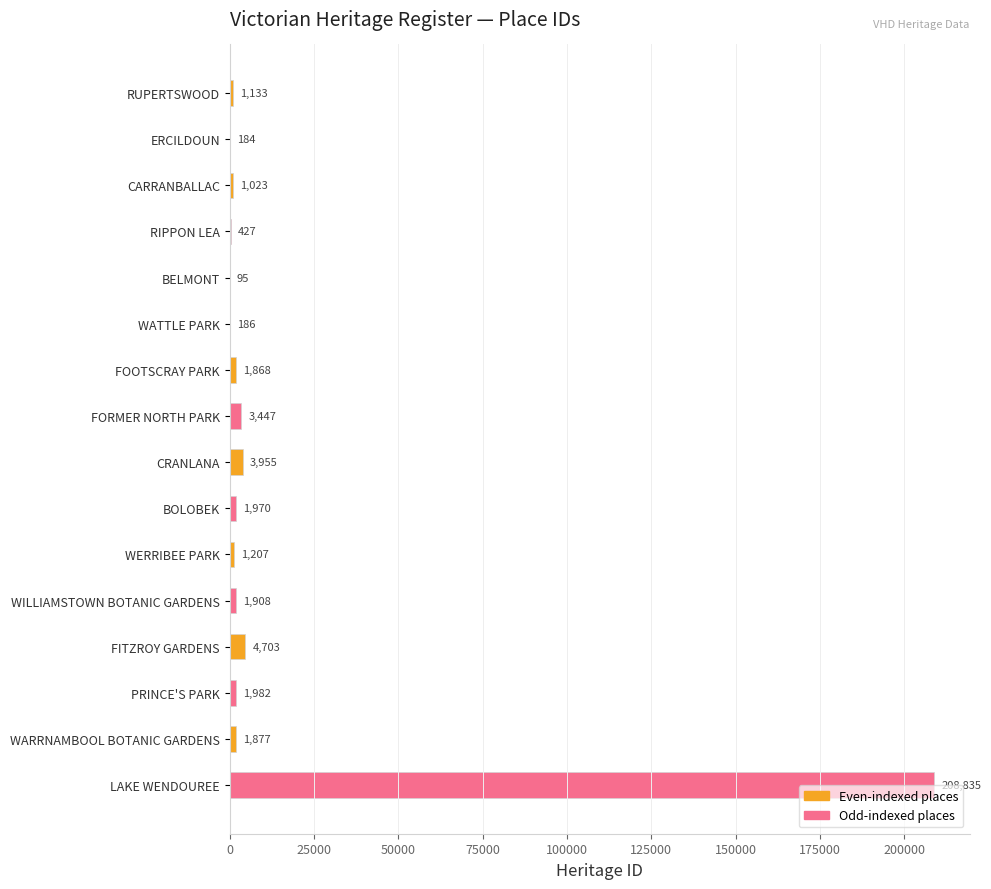

Reading bottom to top, what are all the values shown in this chart?

LAKE WENDOUREE=208835	WARRNAMBOOL BOTANIC GARDENS=1877	PRINCE'S PARK=1982	FITZROY GARDENS=4703	WILLIAMSTOWN BOTANIC GARDENS=1908	WERRIBEE PARK=1207	BOLOBEK=1970	CRANLANA=3955	FORMER NORTH PARK=3447	FOOTSCRAY PARK=1868	WATTLE PARK=186	BELMONT=95	RIPPON LEA=427	CARRANBALLAC=1023	ERCILDOUN=184	RUPERTSWOOD=1133